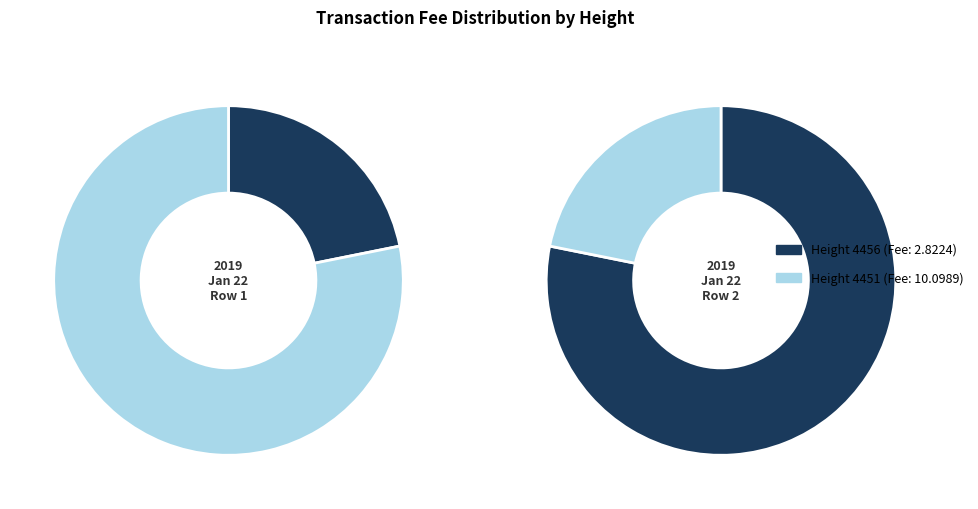

Which category has the smallest portion of the pie?

4456